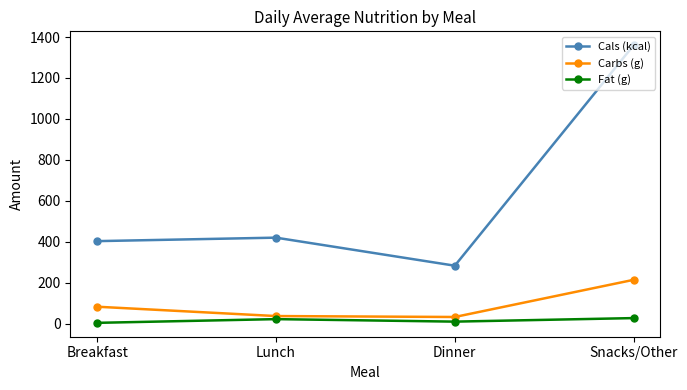

List the series in order of their peak value, lowest first.

Fat (g), Carbs (g), Cals (kcal)